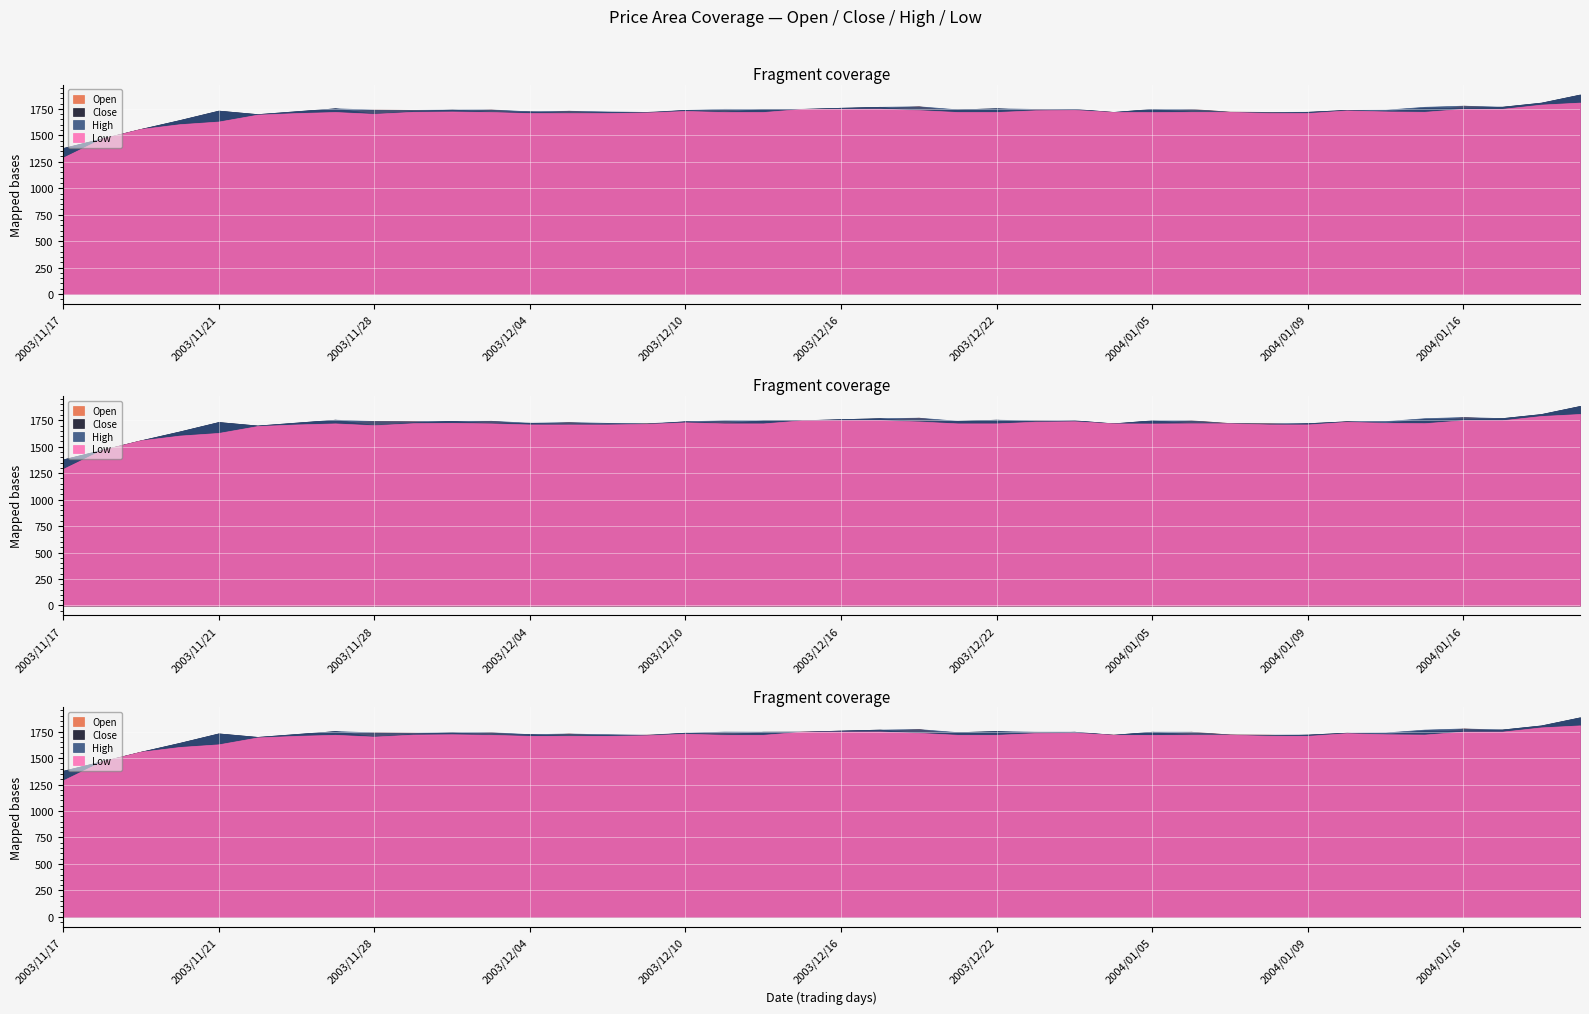

True or false: Close and Low intersect in this chart.

False